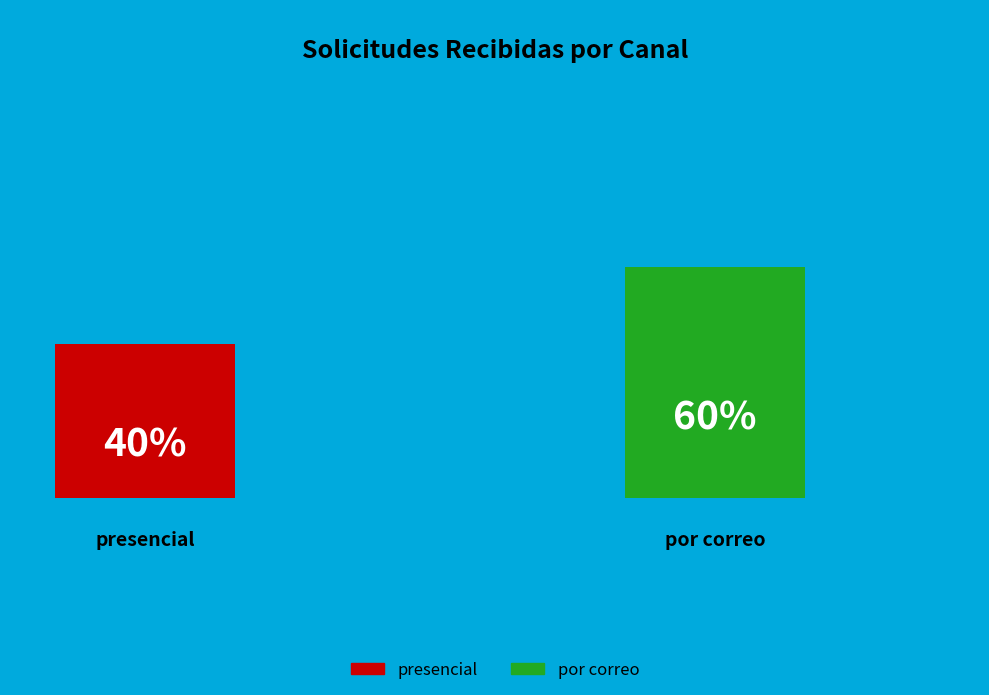

True or false: por correo accounts for 60% of the total.

True